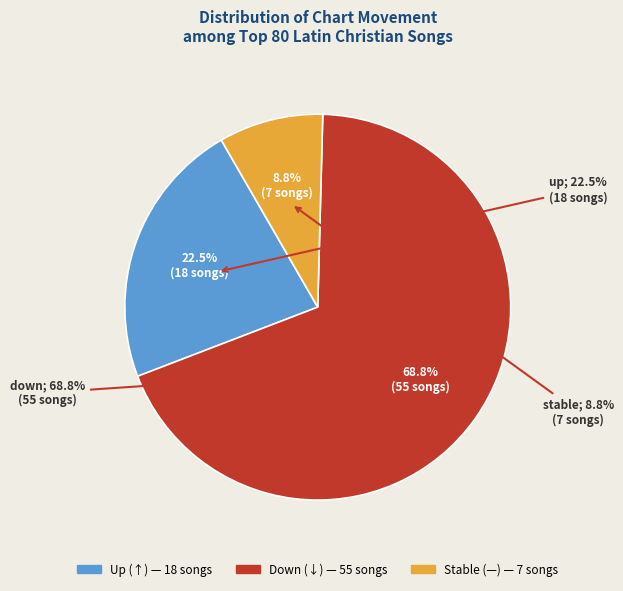

Between down and -, which is larger?

down